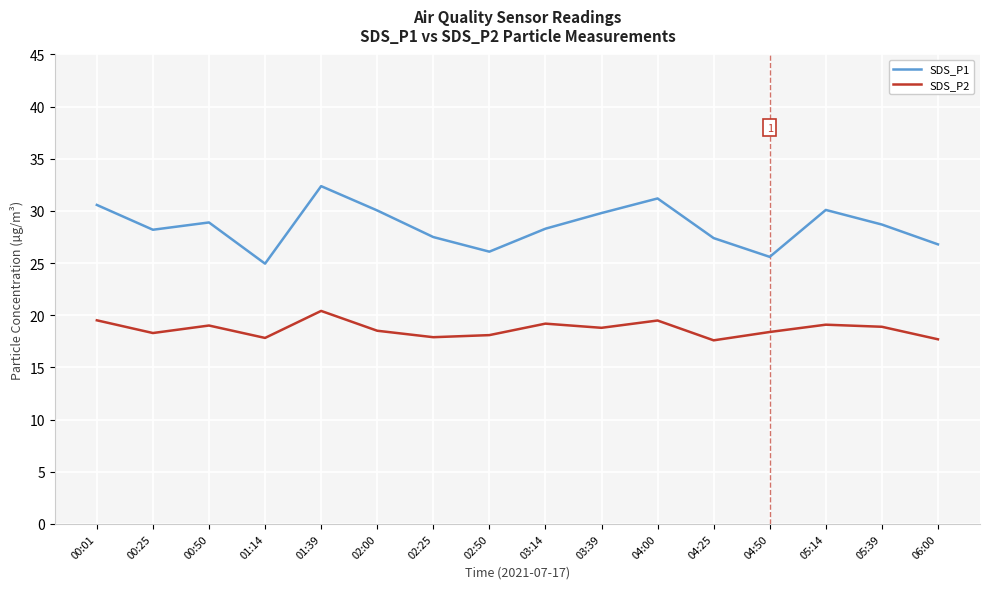

What value does the SDS_P1 series have at 03:39?

29.8